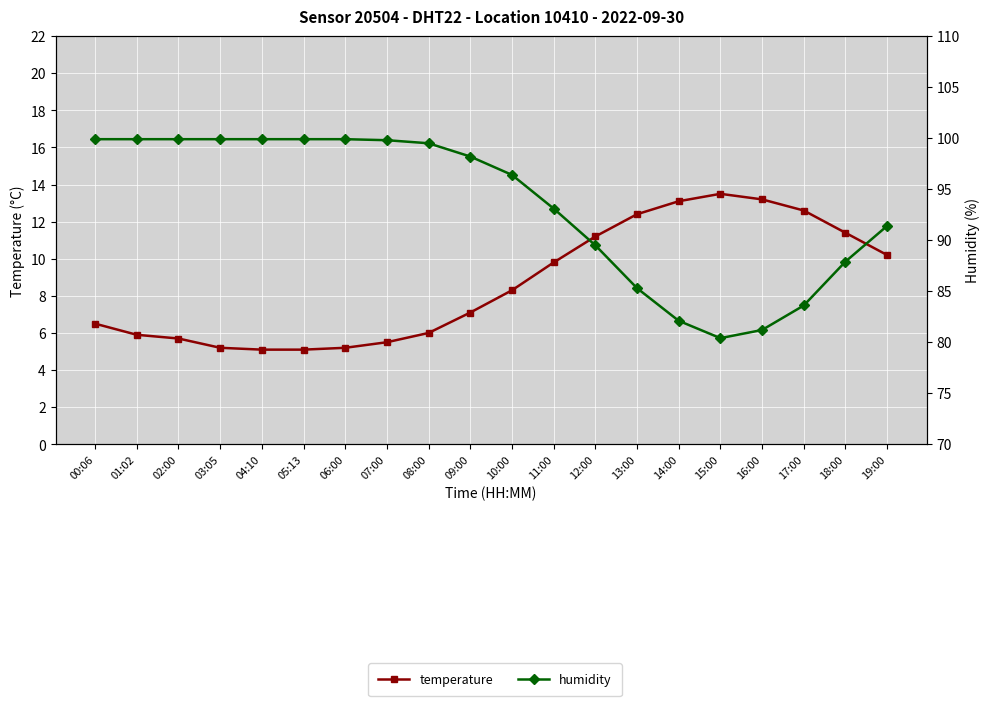

What is the label of the 3rd point from the right?

17:00